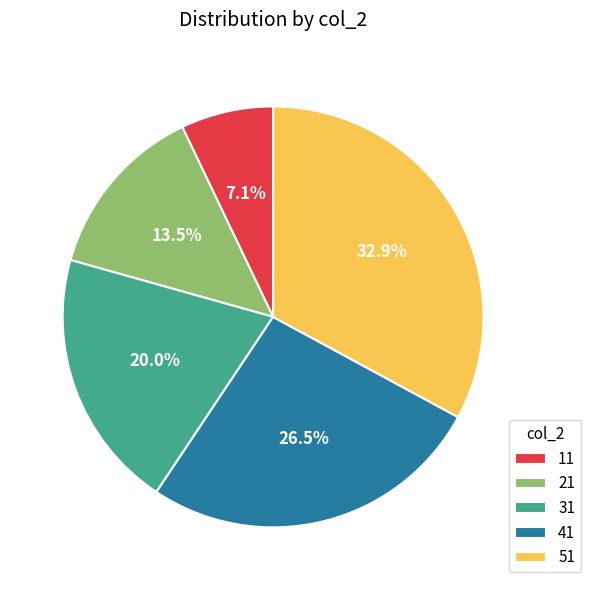

Does 41 represent more than half of the total?

No